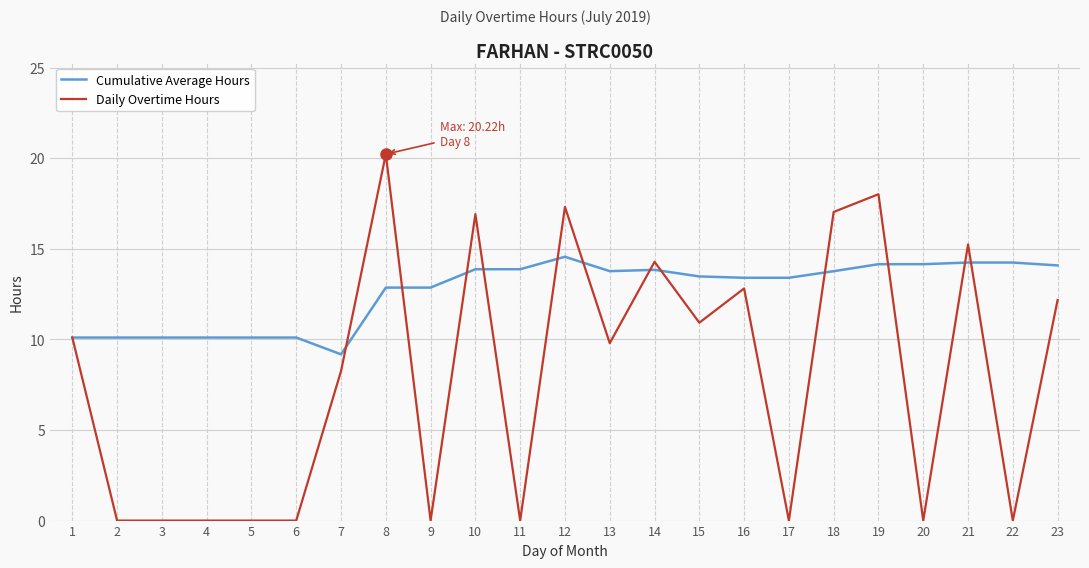

How many categories are shown in the chart?

23